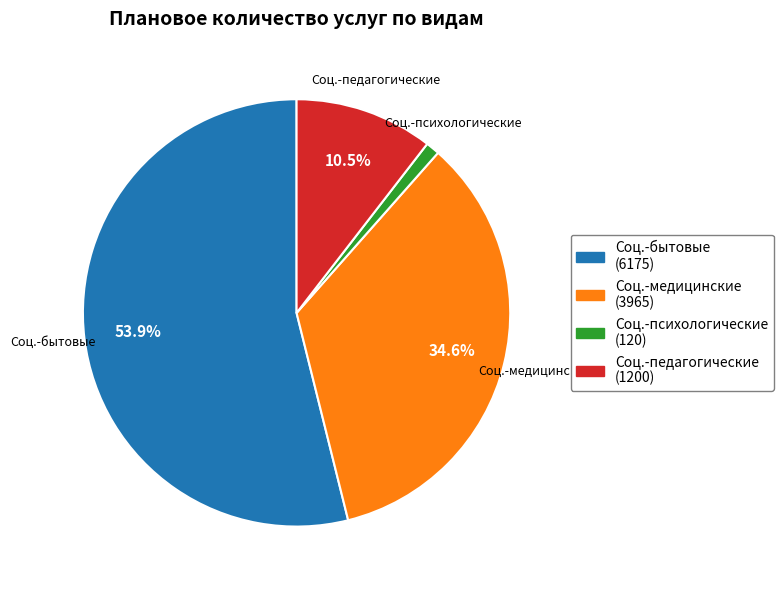

Is there a majority slice in this chart?

Yes